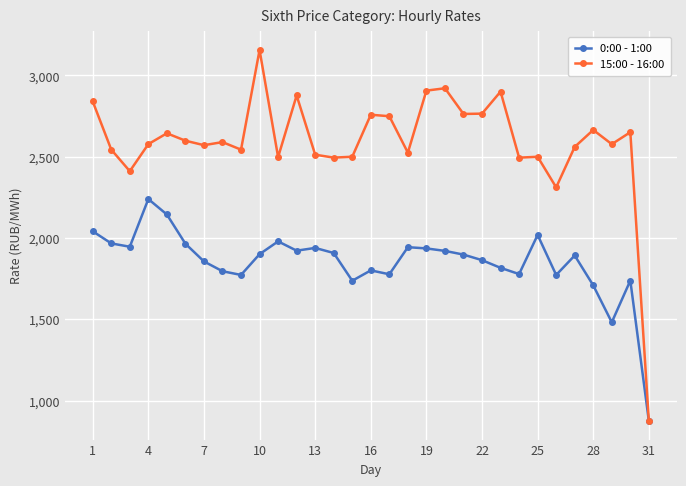

What is the value of the 15:00 - 16:00 point at the 25th from the left?

2499.7